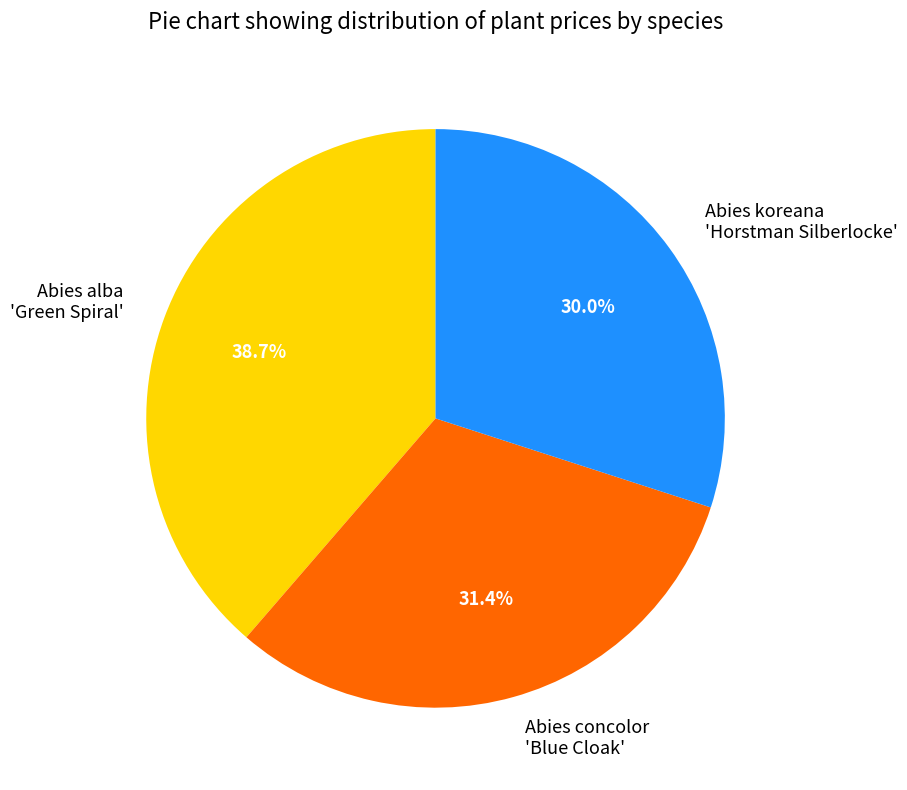

Approximately how many times larger is the value at Abies concolor 'Blue Cloak' compared to Abies alba 'Green Spiral'?

0.8